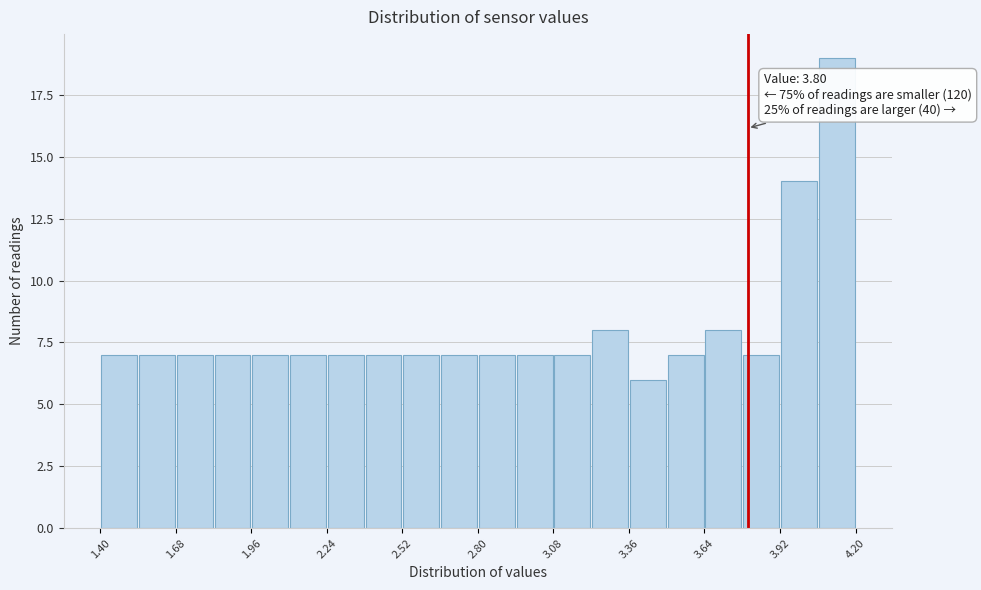

Read against the x-axis, roughly where is the centre of the tallest bar?

4.15